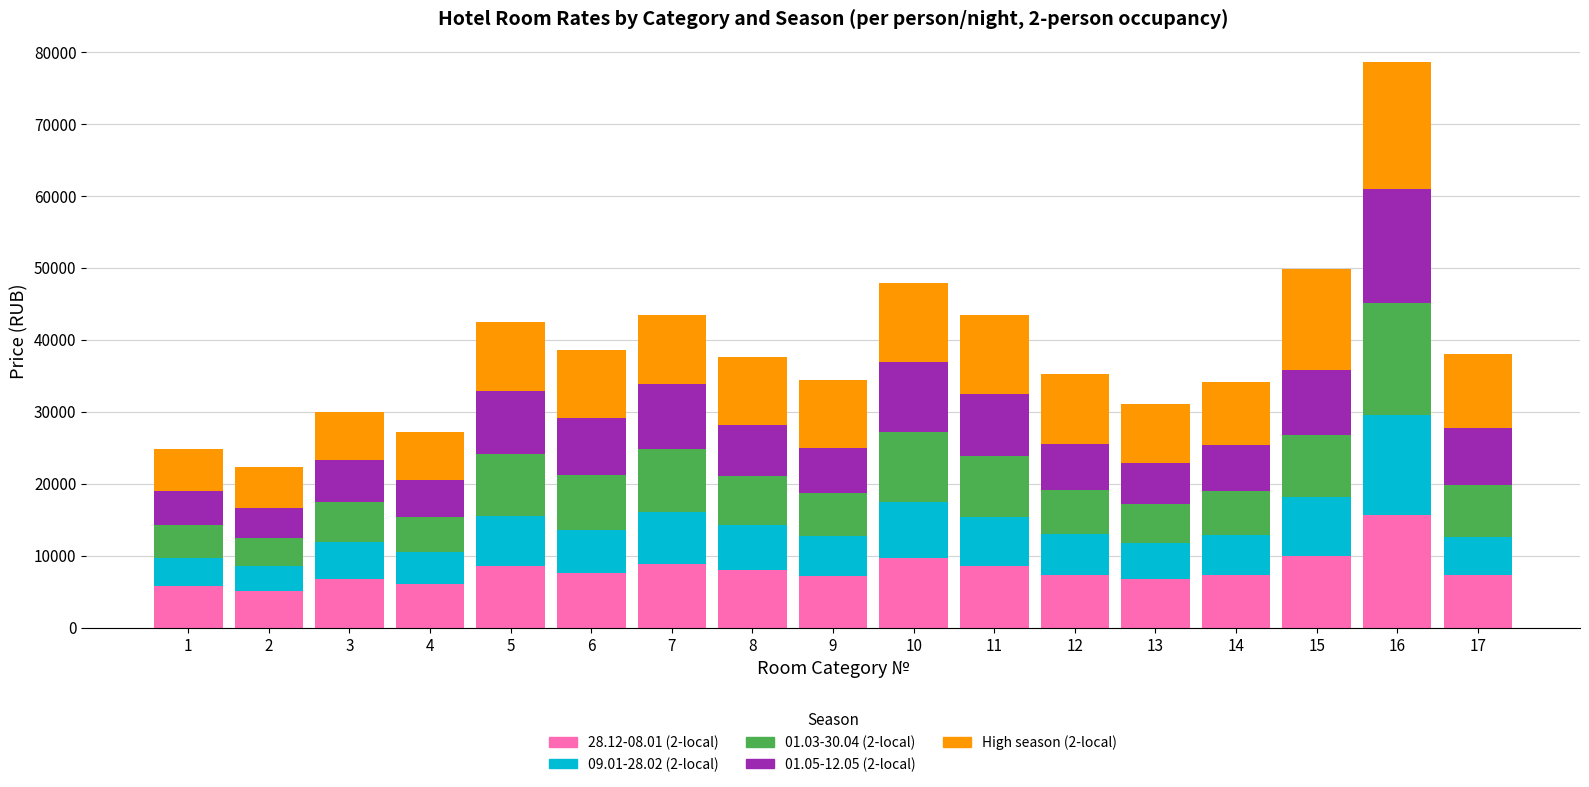

What is the minimum value for 28.12-08.01 (2-local)?

5100